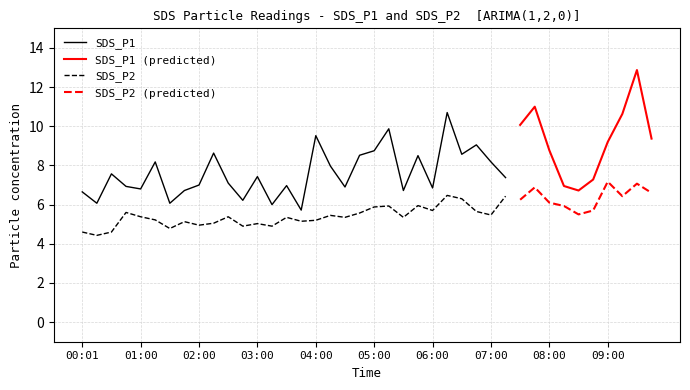

Rank the categories by SDS_P2 value from highest to lowest.

09:00, 09:30, 07:45, 09:45, 06:15, 07:15, 09:15, 06:30, 07:30, 08:00, 05:45, 05:15, 08:15, 05:00, 06:00, 08:45, 06:45, 00:45, 04:45, 08:30, 07:00, 04:15, 01:00, 02:30, 03:30, 04:30, 05:30, 01:15, 04:00, 03:45, 01:45, 02:15, 03:00, 02:00, 02:45, 03:15, 01:30, 00:01, 00:30, 00:16